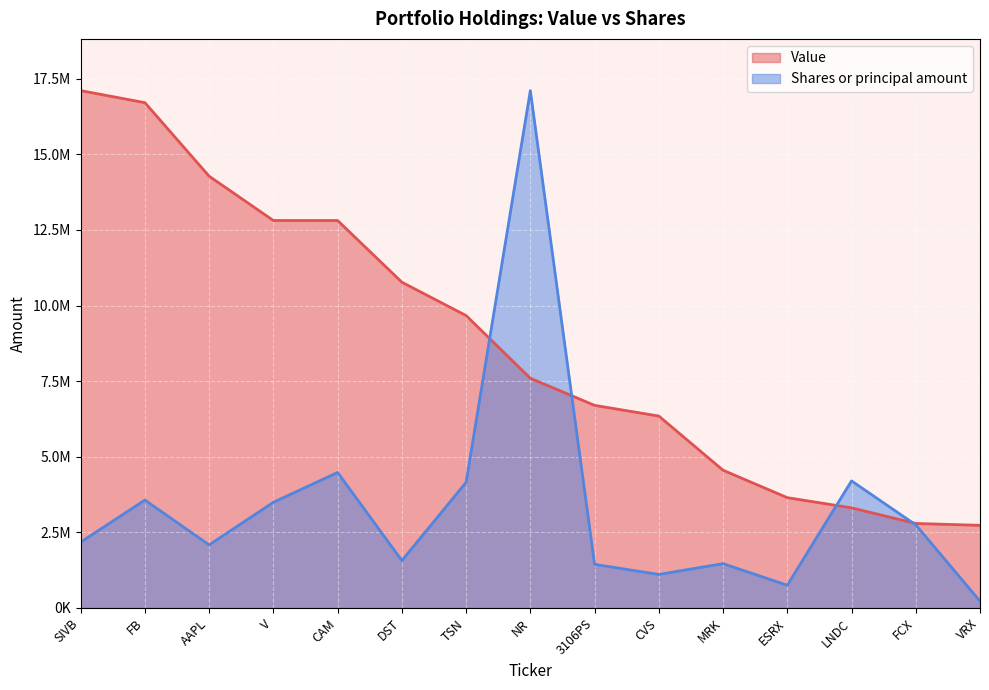

Which has a higher value, AAPL or FCX?

AAPL